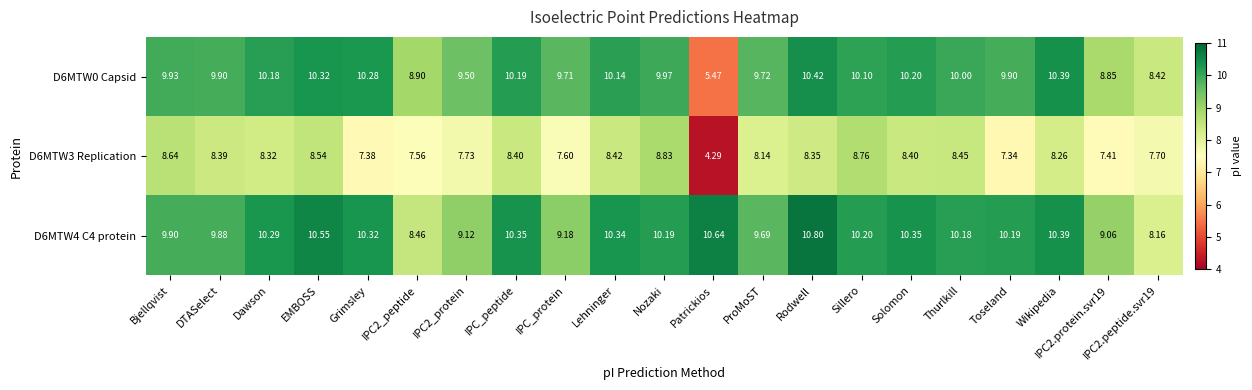

What is the total value across all series at Sillero?

29.1